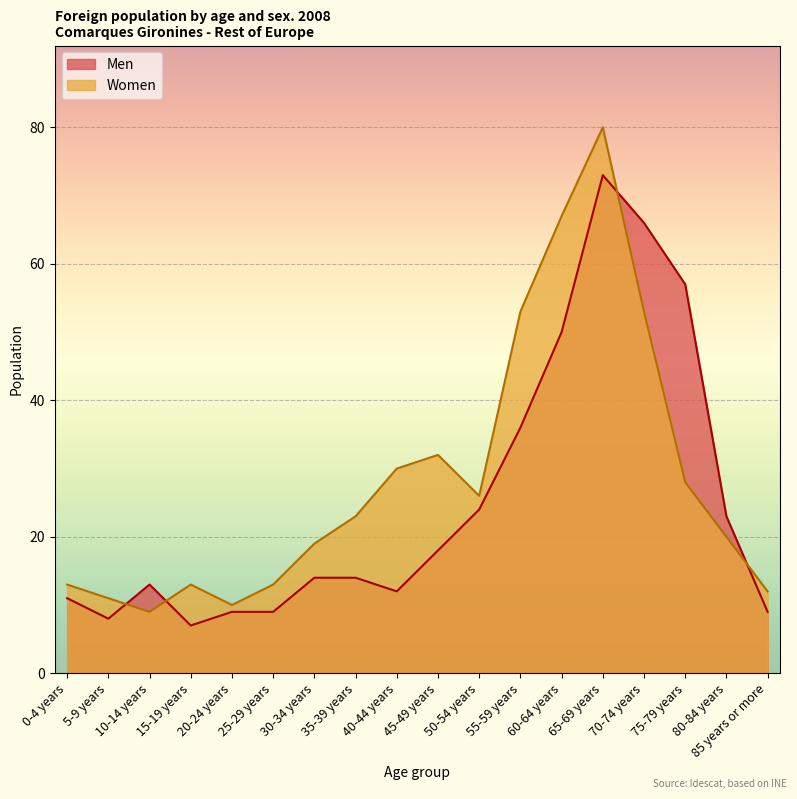

What is the difference between the maximum and minimum values in the Women series?

71